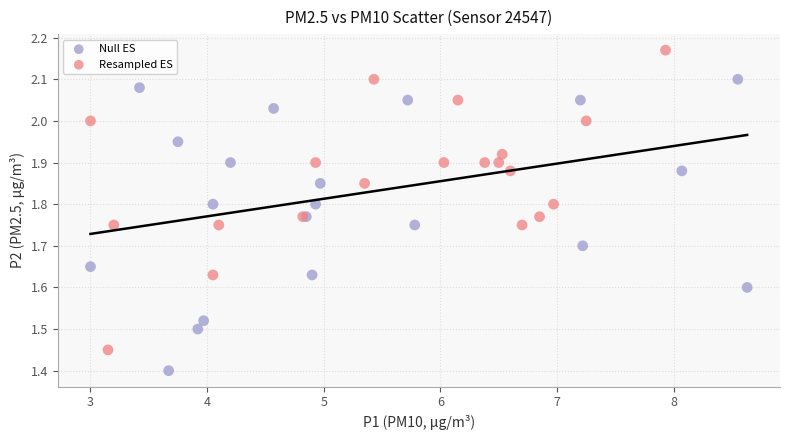

Which series contains the highest Y value?

Resampled ES